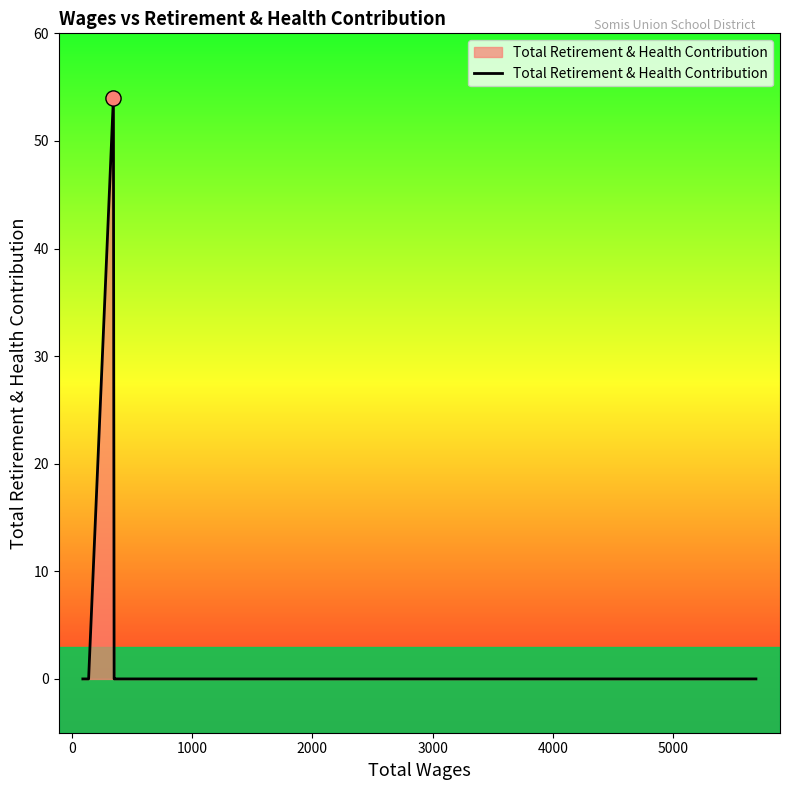

What is the maximum value shown in the chart?

54